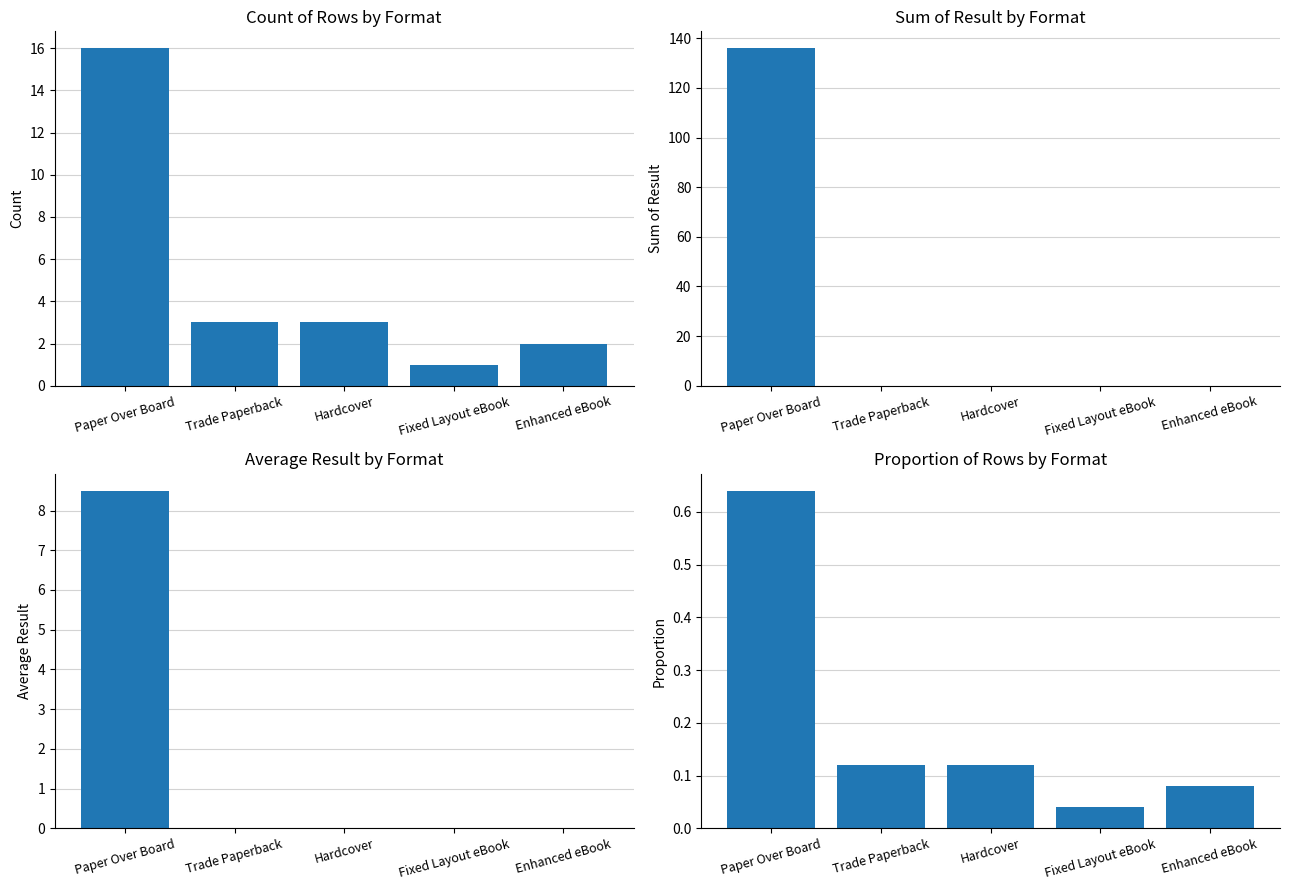

Where does the Count of Rows series first go above 3?

Paper Over Board